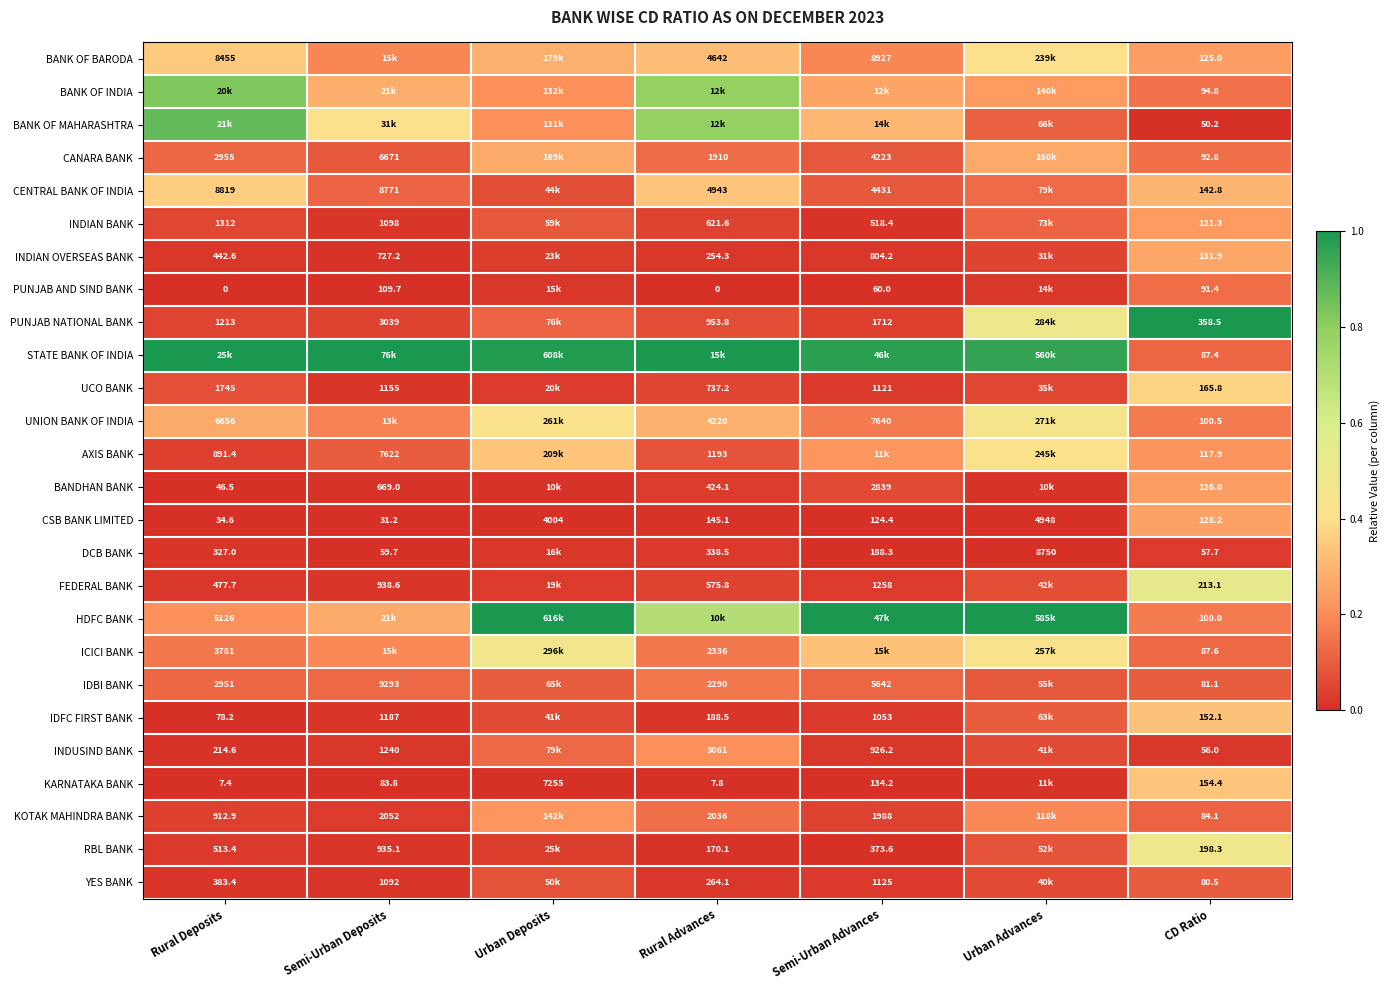

Rank the categories by CSB BANK LIMITED value from lowest to highest.

Semi-Urban Deposits, Rural Deposits, Semi-Urban Advances, CD Ratio, Rural Advances, Urban Deposits, Urban Advances